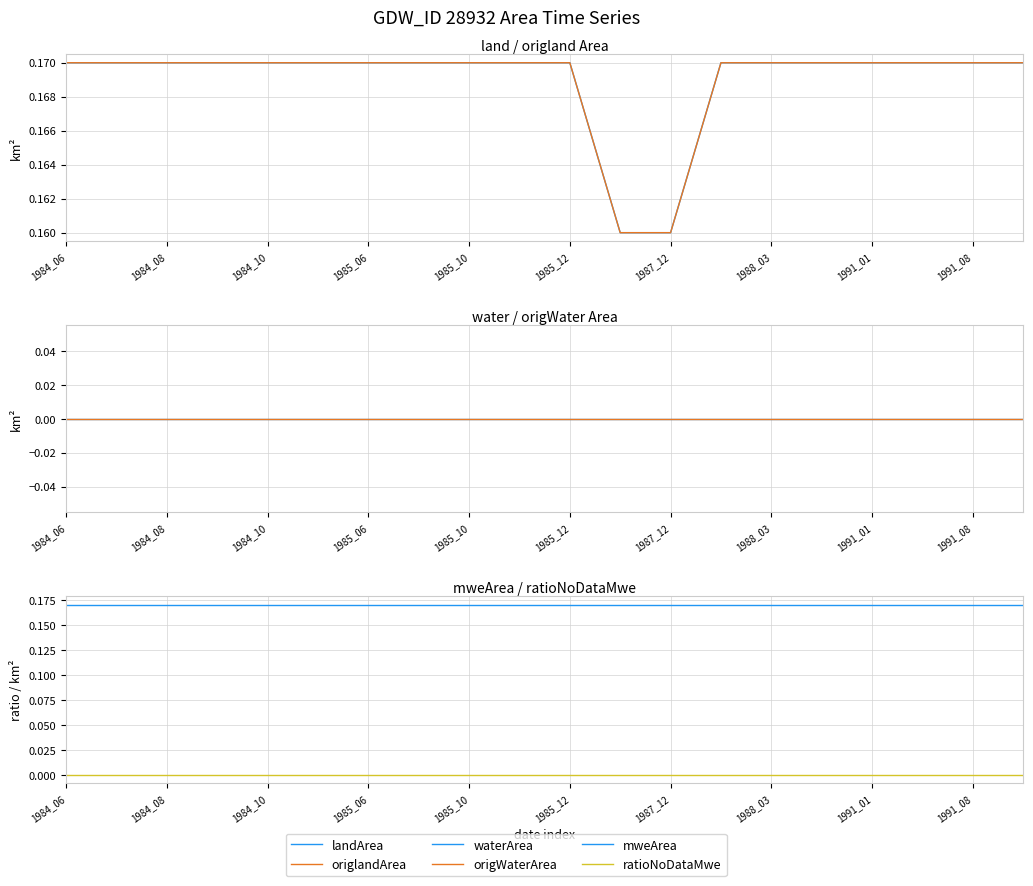

True or false: origWaterArea and mweArea intersect in this chart.

False